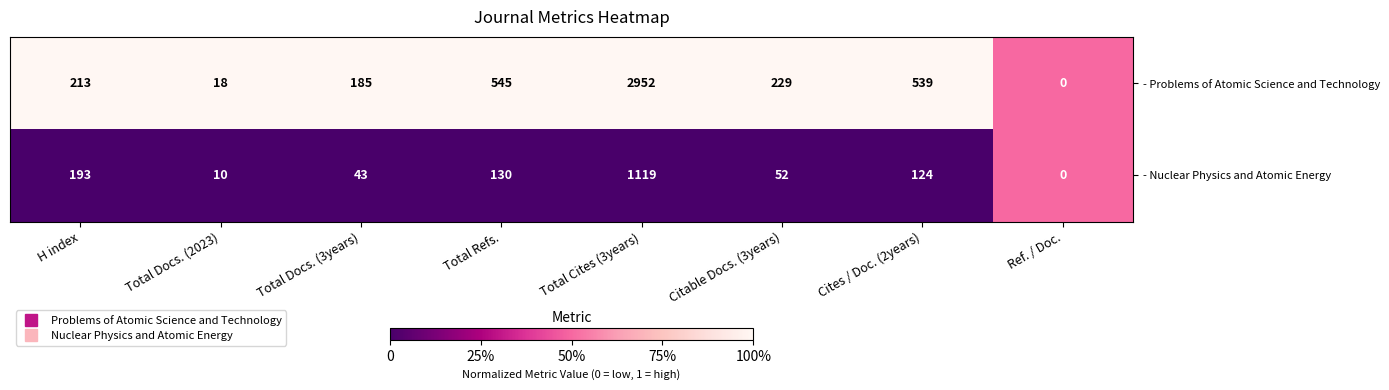

Reading left to right, extract all data points from this chart.

- Problems of Atomic Science and Technology: H index=213	Total Docs. (2023)=18	Total Docs. (3years)=185	Total Refs.=545	Total Cites (3years)=2952	Citable Docs. (3years)=229	Cites / Doc. (2years)=539	Ref. / Doc.=0
- Nuclear Physics and Atomic Energy: H index=193	Total Docs. (2023)=10	Total Docs. (3years)=43	Total Refs.=130	Total Cites (3years)=1119	Citable Docs. (3years)=52	Cites / Doc. (2years)=124	Ref. / Doc.=0